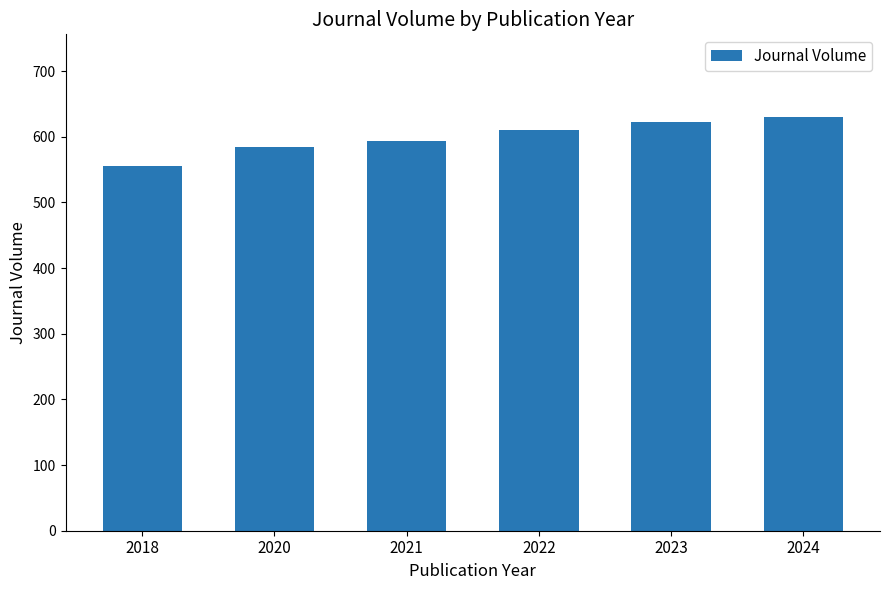

What is the change in value from 2021 to 2022?

+18